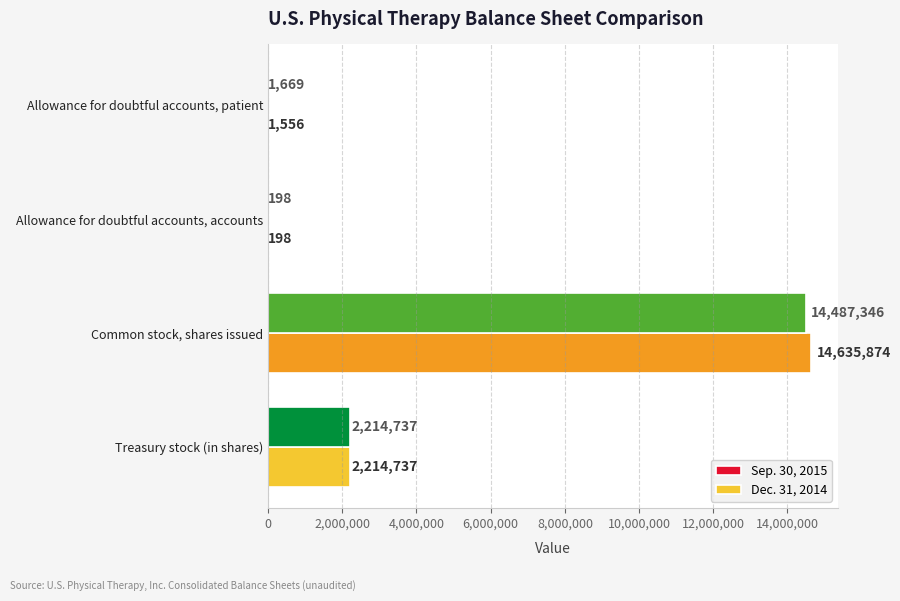

How many data points does each series have?

4